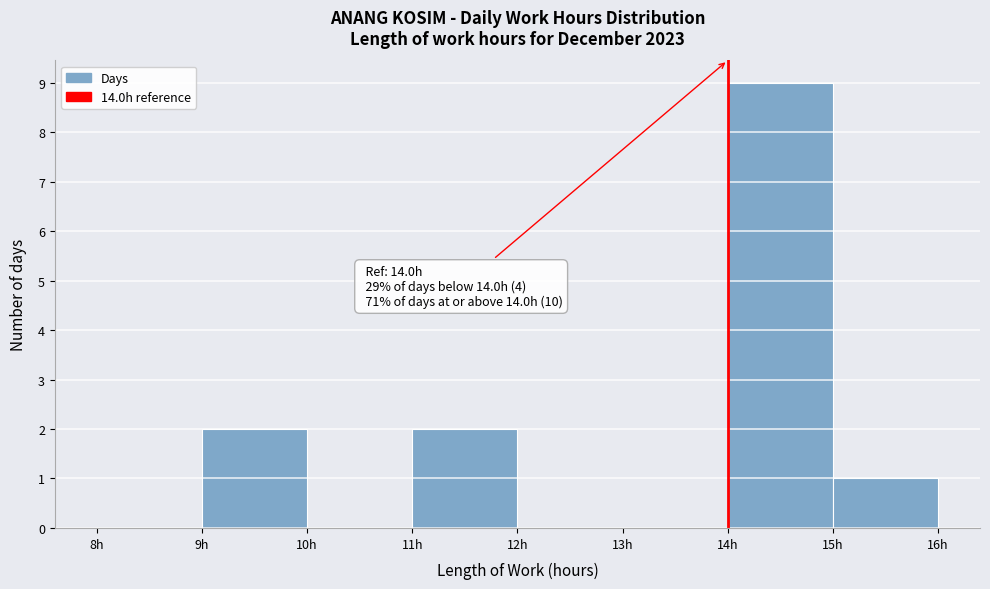

Which range on the x-axis has the tallest bar?

14 to 15